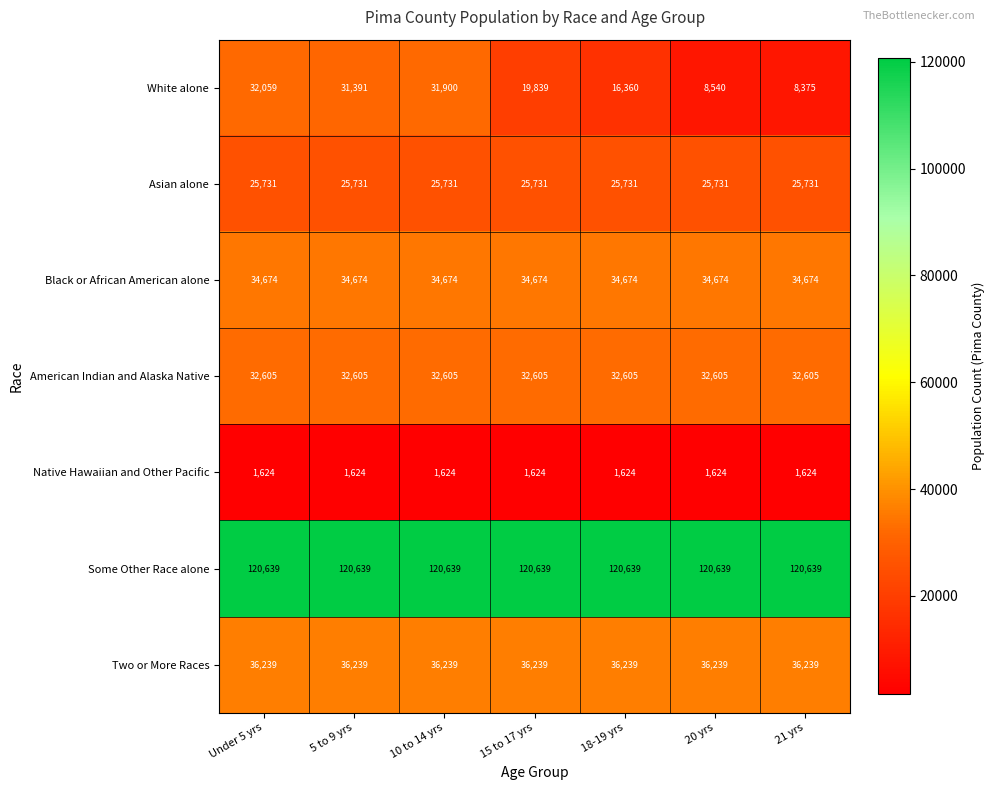

What is the smallest value displayed?

1624